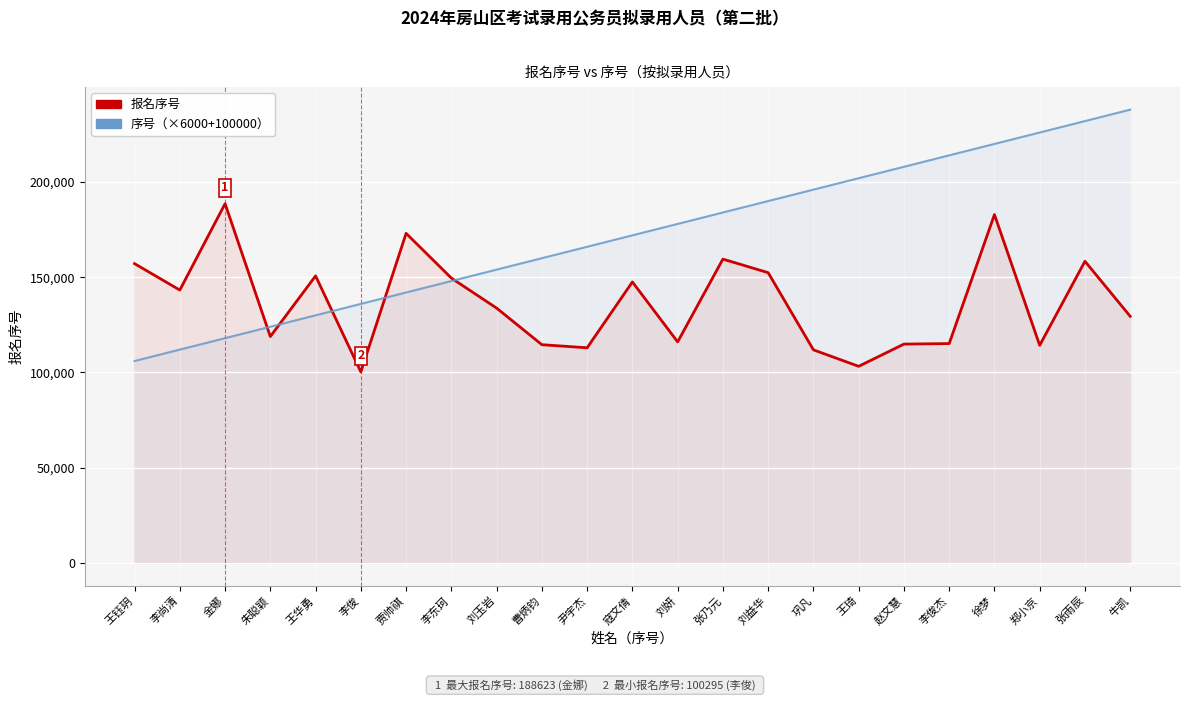

What is the difference between the second highest and second lowest values in the 序号（×6000+100000） series?

120000